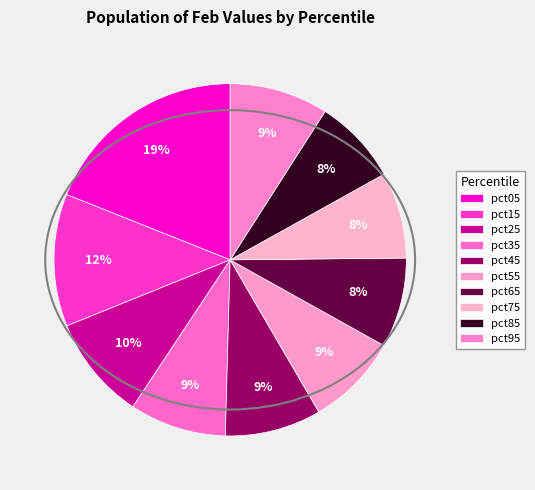

Count the number of slices in the pie.

10